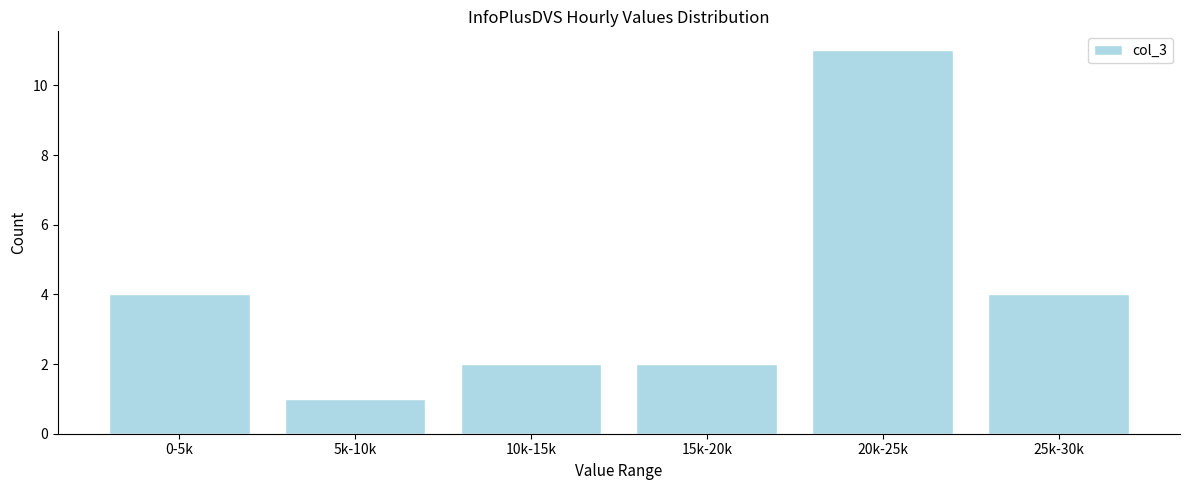

Reading left to right, extract all data points from this chart.

4	1	2	2	11	4